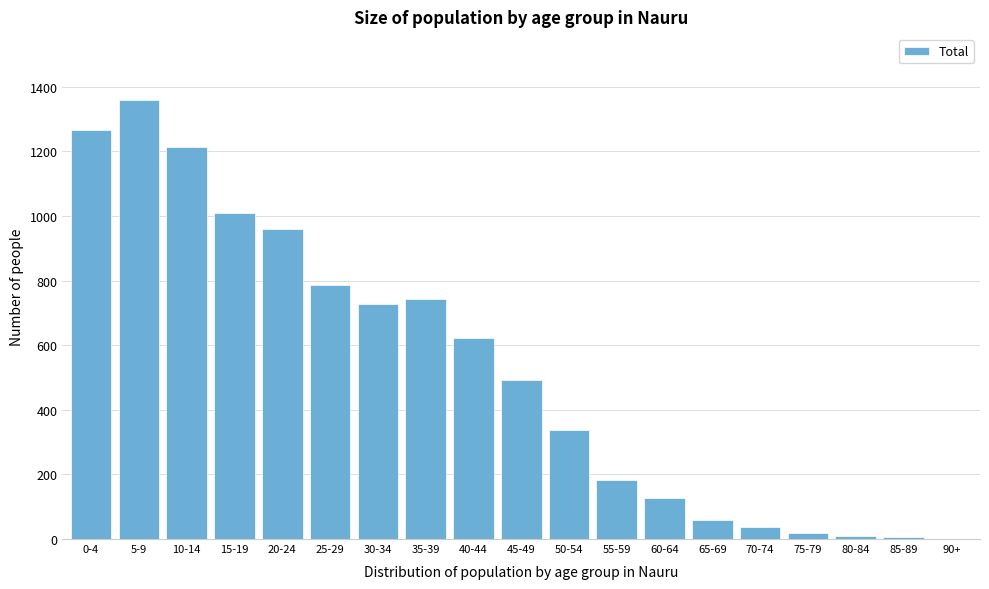

True or false: the data shows 5 at 85-89.

True